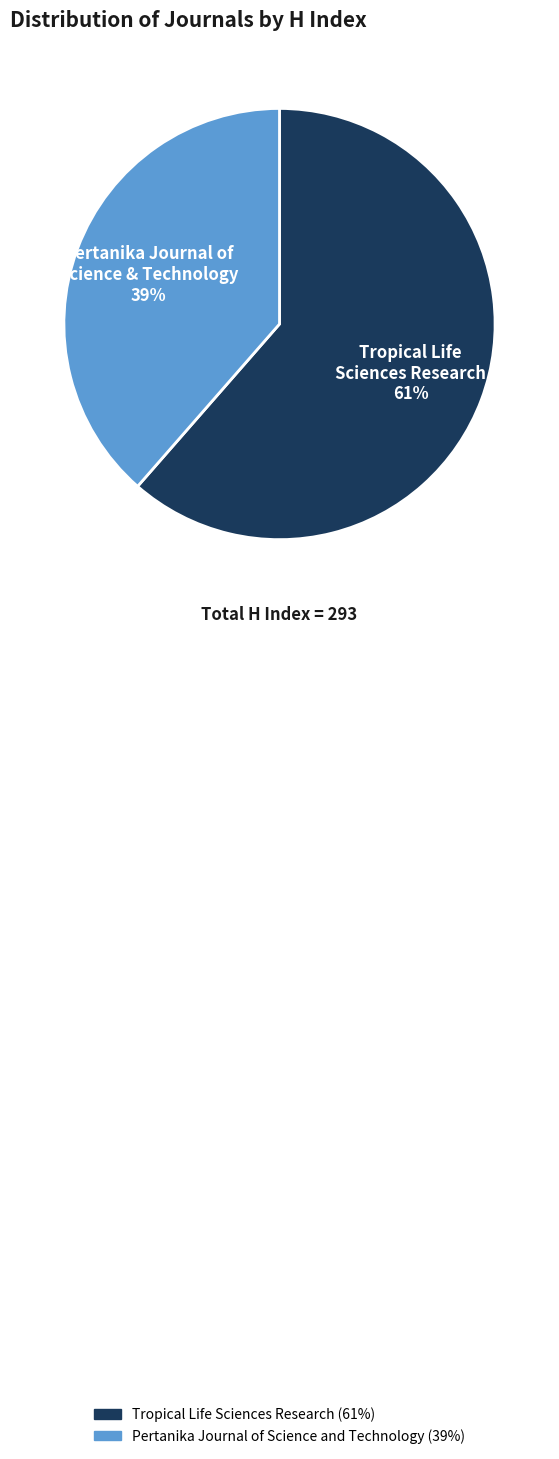

To the nearest percent, what is the average slice percentage?

50%